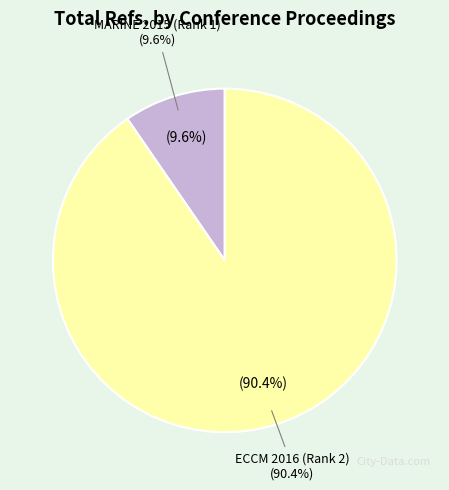

To the nearest percent, what is the difference between the largest and smallest slice percentages?

81%